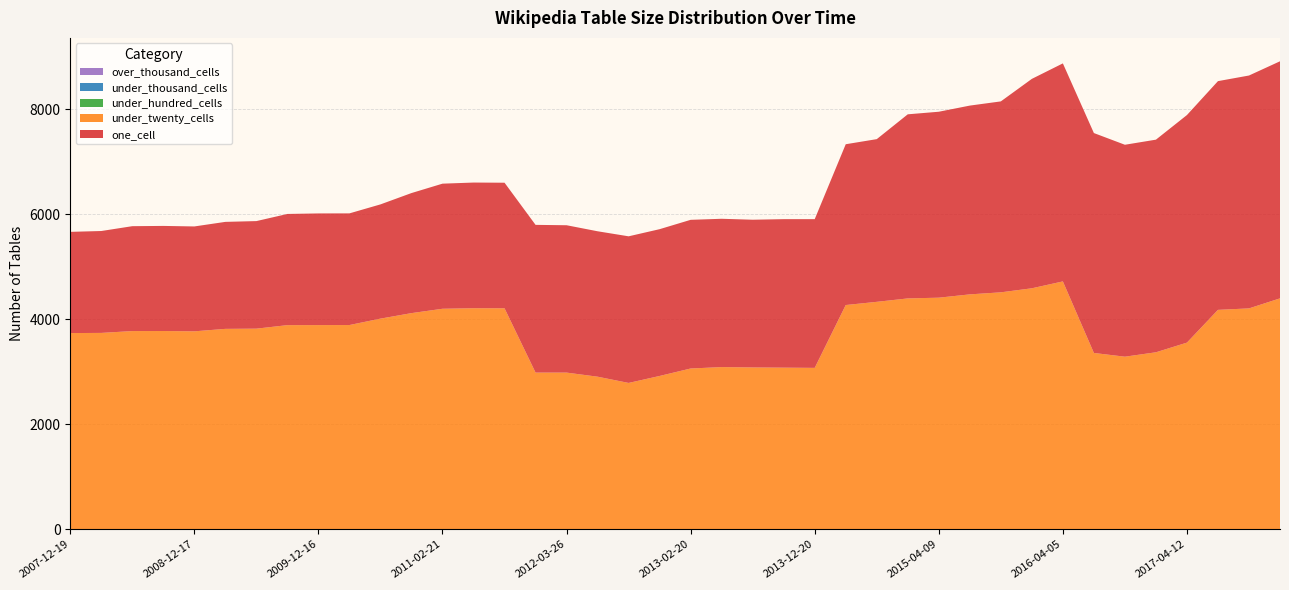

Reading left to right, what are all the values shown in this chart?

one_cell: 2007-12-19=1928	2008-04-01=1941	2008-06-27=1998	2008-10-10=2002	2008-12-17=1998	2009-04-06=2038	2009-06-17=2049	2009-09-25=2118	2009-12-16=2127	2010-04-01=2127	2010-07-26=2176	2010-11-17=2287	2011-02-21=2383	2011-06-10=2394	2011-09-05=2392	2012-01-18=2814	2012-03-26=2807	2012-07-13=2770	2012-10-31=2793	2012-12-11=2796	2013-02-20=2832	2013-05-21=2825	2013-07-09=2814	2013-09-10=2829	2013-12-20=2833	2014-03-28=3063	2014-09-08=3099	2015-01-19=3507	2015-04-09=3542	2015-07-03=3596	2015-10-01=3637	2016-01-04=3989	2016-04-05=4153	2016-07-04=4189	2016-10-07=4037	2016-12-27=4050	2017-04-12=4335	2017-07-24=4357	2017-10-12=4436	2017-12-22=4516
under_twenty_cells: 2007-12-19=3737	2008-04-01=3740	2008-06-27=3775	2008-10-10=3776	2008-12-17=3770	2009-04-06=3817	2009-06-17=3821	2009-09-25=3888	2009-12-16=3889	2010-04-01=3890	2010-07-26=4012	2010-11-17=4117	2011-02-21=4200	2011-06-10=4210	2011-09-05=4209	2012-01-18=2984	2012-03-26=2984	2012-07-13=2906	2012-10-31=2787	2012-12-11=2920	2013-02-20=3062	2013-05-21=3089	2013-07-09=3082	2013-09-10=3078	2013-12-20=3074	2014-03-28=4271	2014-09-08=4332	2015-01-19=4397	2015-04-09=4411	2015-07-03=4474	2015-10-01=4513	2016-01-04=4590	2016-04-05=4721	2016-07-04=3358	2016-10-07=3287	2016-12-27=3371	2017-04-12=3555	2017-07-24=4179	2017-10-12=4207	2017-12-22=4398
under_hundred_cells: 2007-12-19=0	2008-04-01=0	2008-06-27=0	2008-10-10=0	2008-12-17=0	2009-04-06=0	2009-06-17=0	2009-09-25=0	2009-12-16=0	2010-04-01=0	2010-07-26=0	2010-11-17=0	2011-02-21=0	2011-06-10=0	2011-09-05=0	2012-01-18=0	2012-03-26=0	2012-07-13=0	2012-10-31=0	2012-12-11=0	2013-02-20=0	2013-05-21=0	2013-07-09=0	2013-09-10=0	2013-12-20=0	2014-03-28=0	2014-09-08=0	2015-01-19=0	2015-04-09=0	2015-07-03=0	2015-10-01=0	2016-01-04=0	2016-04-05=0	2016-07-04=0	2016-10-07=0	2016-12-27=0	2017-04-12=0	2017-07-24=0	2017-10-12=0	2017-12-22=0
under_thousand_cells: 2007-12-19=0	2008-04-01=0	2008-06-27=0	2008-10-10=0	2008-12-17=0	2009-04-06=0	2009-06-17=0	2009-09-25=0	2009-12-16=0	2010-04-01=0	2010-07-26=0	2010-11-17=0	2011-02-21=0	2011-06-10=0	2011-09-05=0	2012-01-18=0	2012-03-26=0	2012-07-13=0	2012-10-31=0	2012-12-11=0	2013-02-20=0	2013-05-21=0	2013-07-09=0	2013-09-10=0	2013-12-20=0	2014-03-28=0	2014-09-08=0	2015-01-19=0	2015-04-09=0	2015-07-03=0	2015-10-01=0	2016-01-04=0	2016-04-05=0	2016-07-04=0	2016-10-07=0	2016-12-27=0	2017-04-12=0	2017-07-24=0	2017-10-12=0	2017-12-22=0
over_thousand_cells: 2007-12-19=0	2008-04-01=0	2008-06-27=0	2008-10-10=0	2008-12-17=0	2009-04-06=0	2009-06-17=0	2009-09-25=0	2009-12-16=0	2010-04-01=0	2010-07-26=0	2010-11-17=0	2011-02-21=0	2011-06-10=0	2011-09-05=0	2012-01-18=0	2012-03-26=0	2012-07-13=0	2012-10-31=0	2012-12-11=0	2013-02-20=0	2013-05-21=0	2013-07-09=0	2013-09-10=0	2013-12-20=0	2014-03-28=0	2014-09-08=0	2015-01-19=0	2015-04-09=0	2015-07-03=0	2015-10-01=0	2016-01-04=0	2016-04-05=0	2016-07-04=0	2016-10-07=0	2016-12-27=0	2017-04-12=0	2017-07-24=0	2017-10-12=0	2017-12-22=0